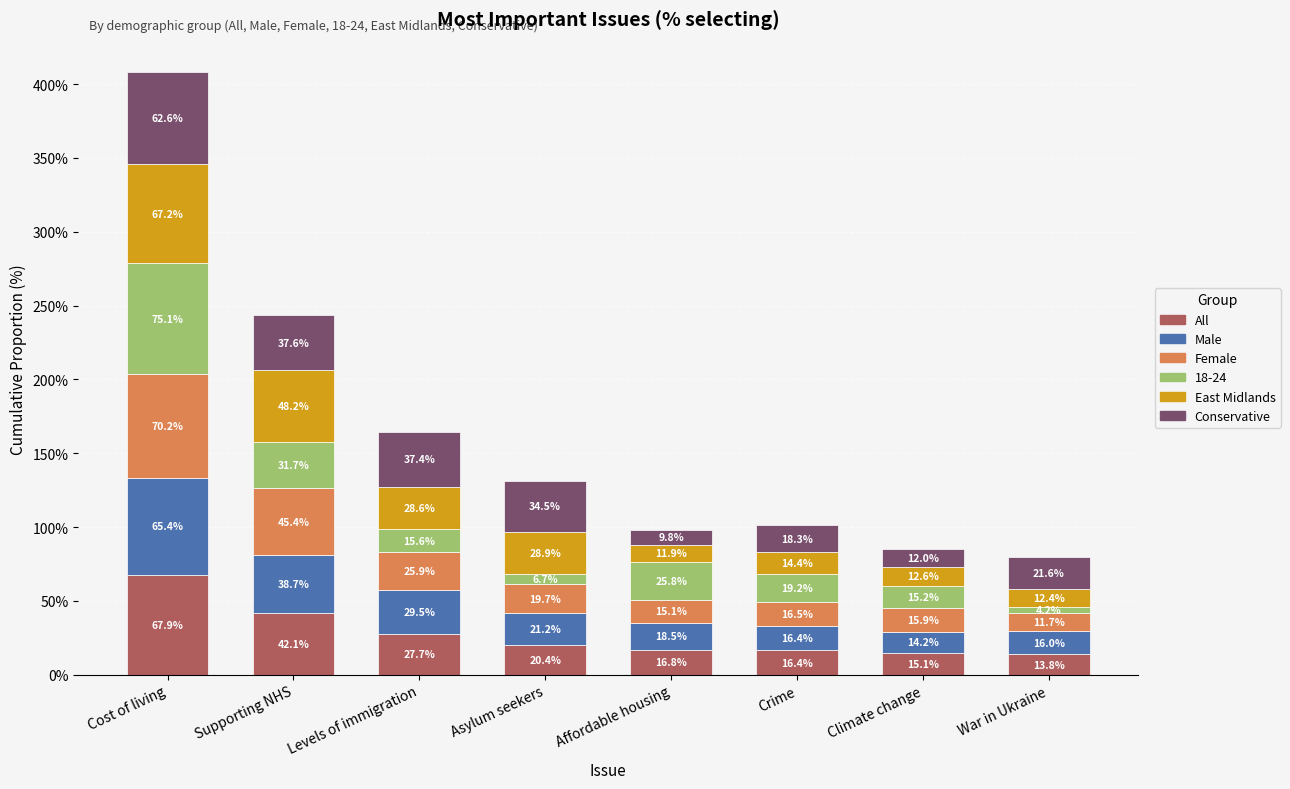

Does the chart contain any negative values?

No